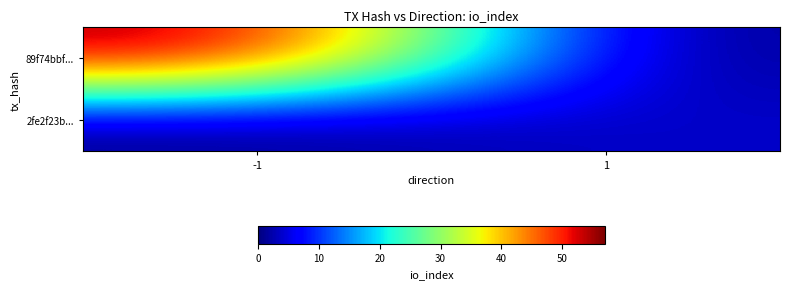

Which series has the widest spread of values?

89f74bbf...